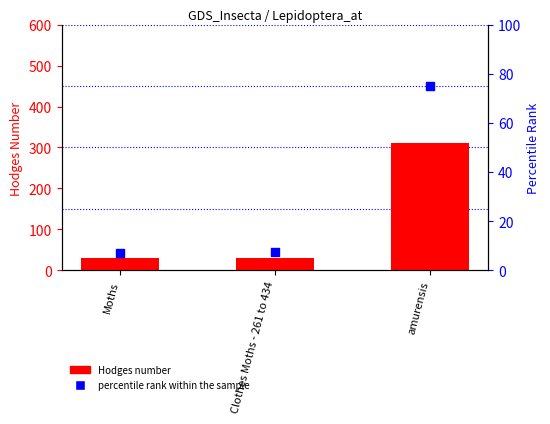

What is the total value across all series at Clothes Moths - 261 to 434?

37.7